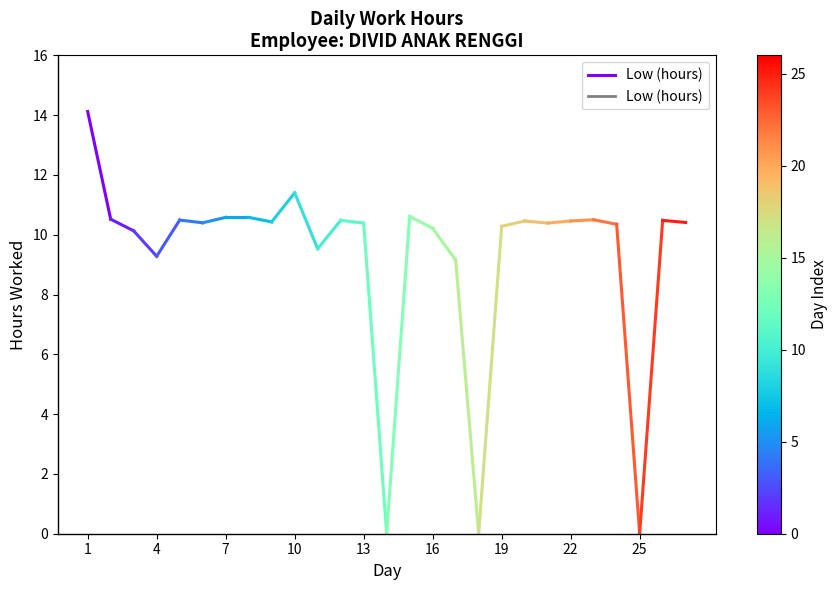

What is the range of Y values (max minus min)?

14.1